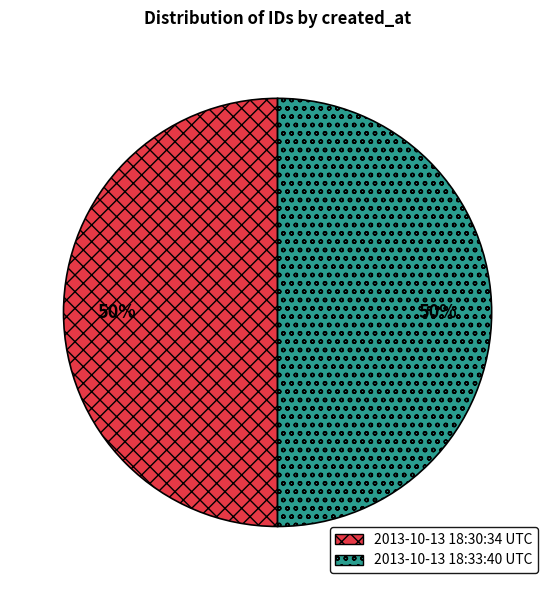

True or false: 2013-10-13 18:33:40 UTC accounts for 50% of the total.

True